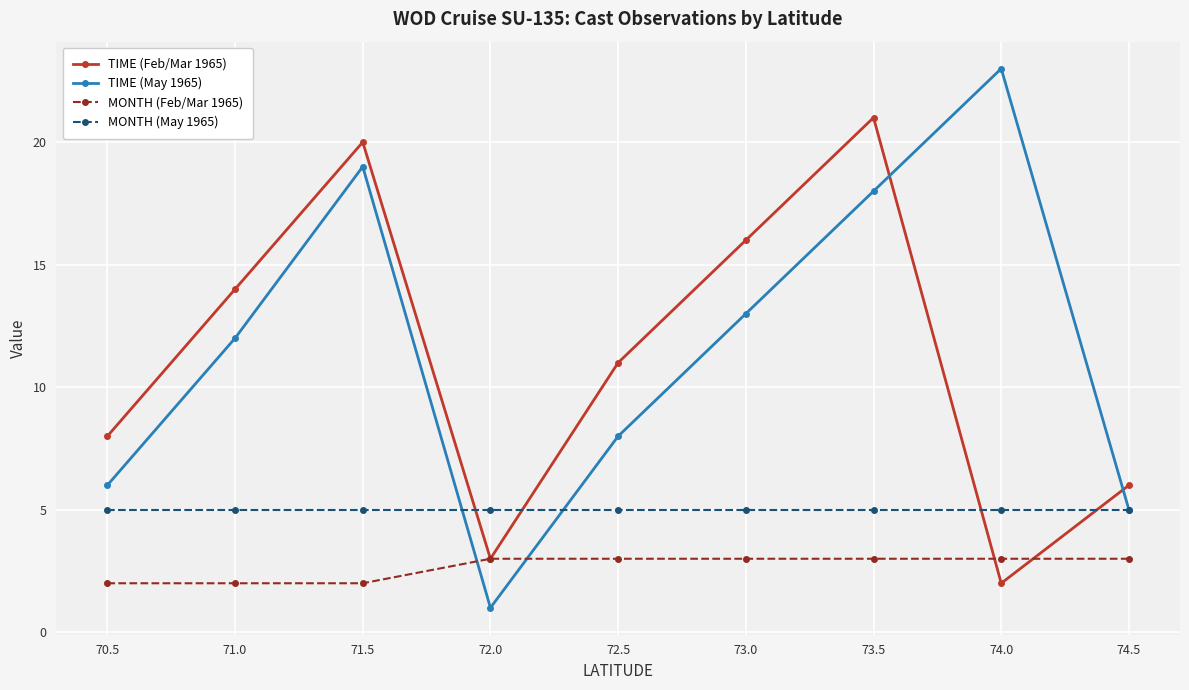

What is the sum of all MONTH (Feb/Mar 1965) values?

24